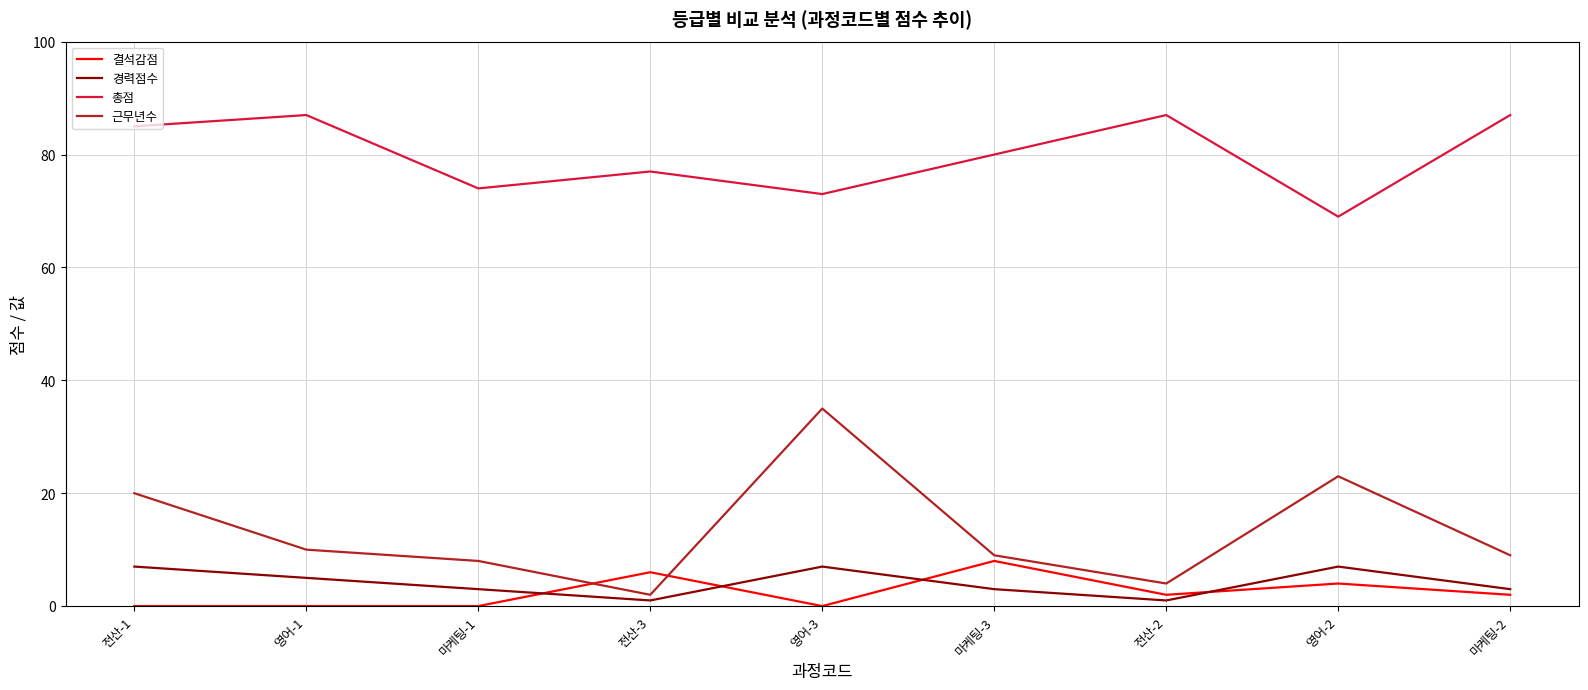

What are all the series names shown in the legend?

결석감점, 경력점수, 총점, 근무년수